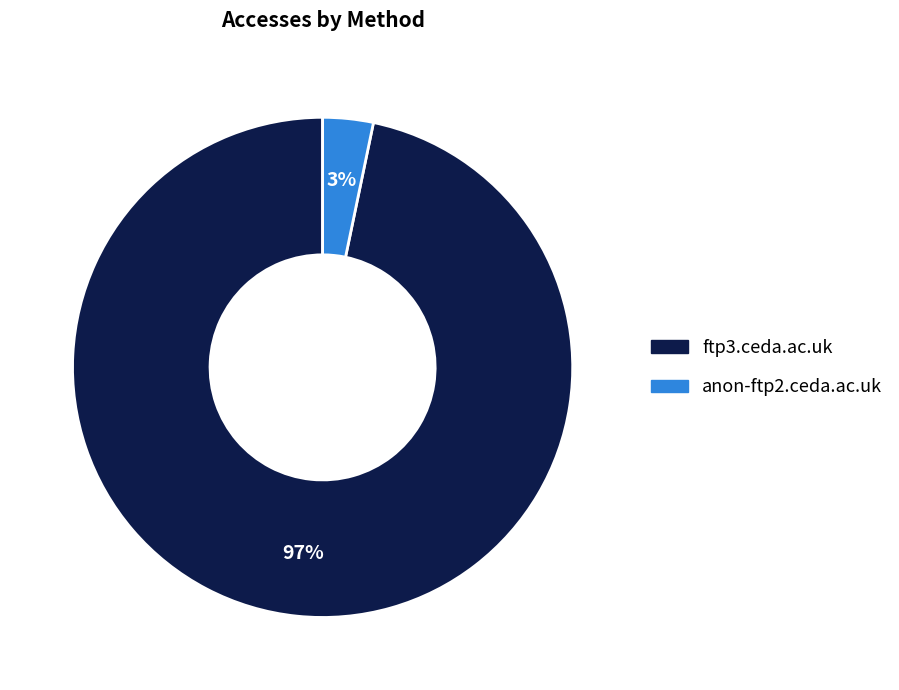

Rank the categories by value from highest to lowest.

ftp3.ceda.ac.uk, anon-ftp2.ceda.ac.uk